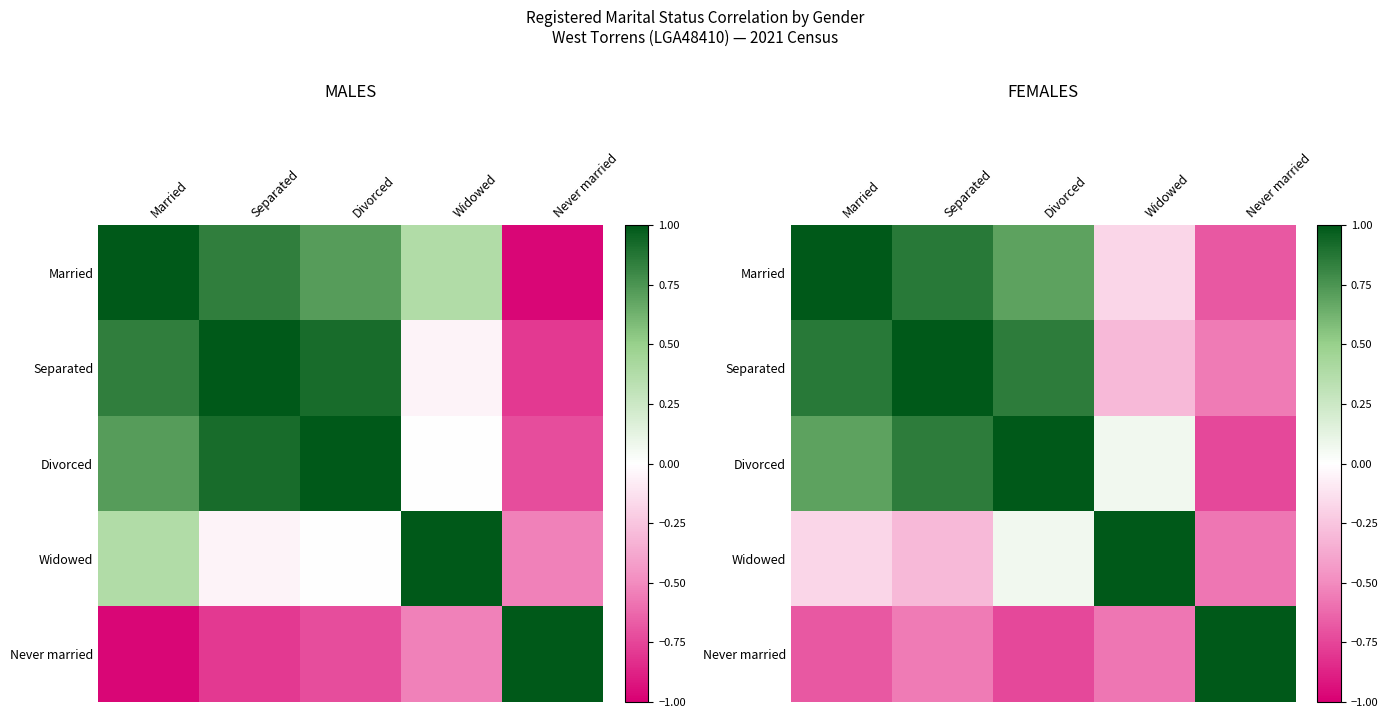

At how many categories does at least one series exceed 0?

5